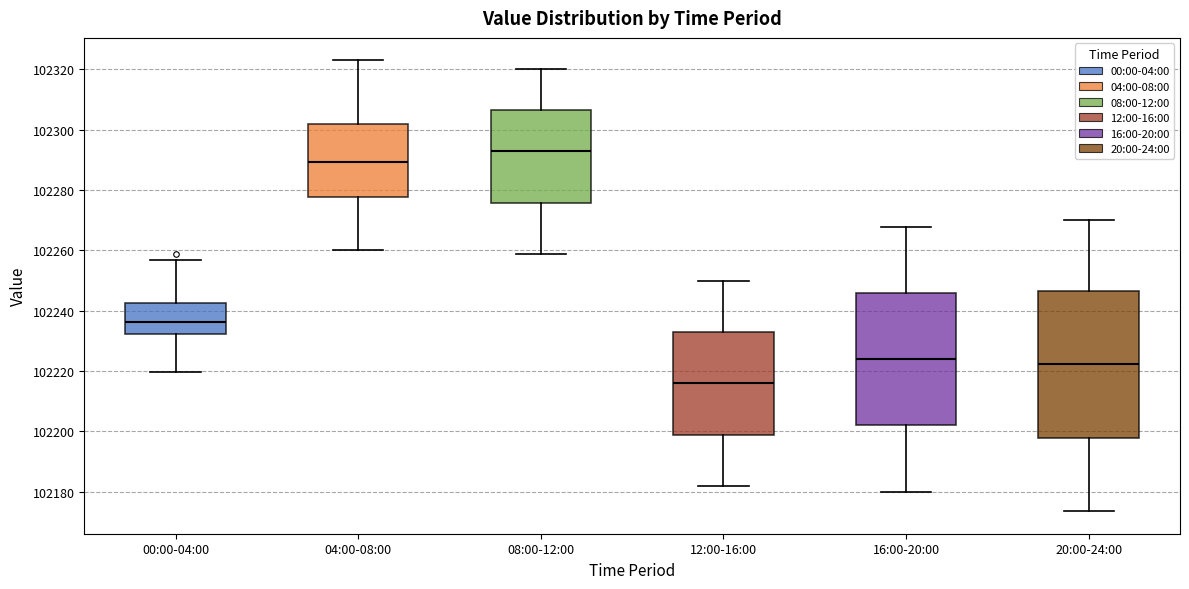

Reading left to right, read every box against the y-axis: the position of its median line, the range the box covers, and the ends of its whiskers. The values are not printed on the chart, so give them approximately, as read against the axis.

00:00-04:00: median 102236, box 102232 to 102242, whiskers 102220 to 102256
04:00-08:00: median 102290, box 102278 to 102302, whiskers 102260 to 102324
08:00-12:00: median 102292, box 102276 to 102306, whiskers 102258 to 102320
12:00-16:00: median 102216, box 102198 to 102232, whiskers 102182 to 102250
16:00-20:00: median 102224, box 102202 to 102246, whiskers 102180 to 102268
20:00-24:00: median 102222, box 102198 to 102246, whiskers 102174 to 102270